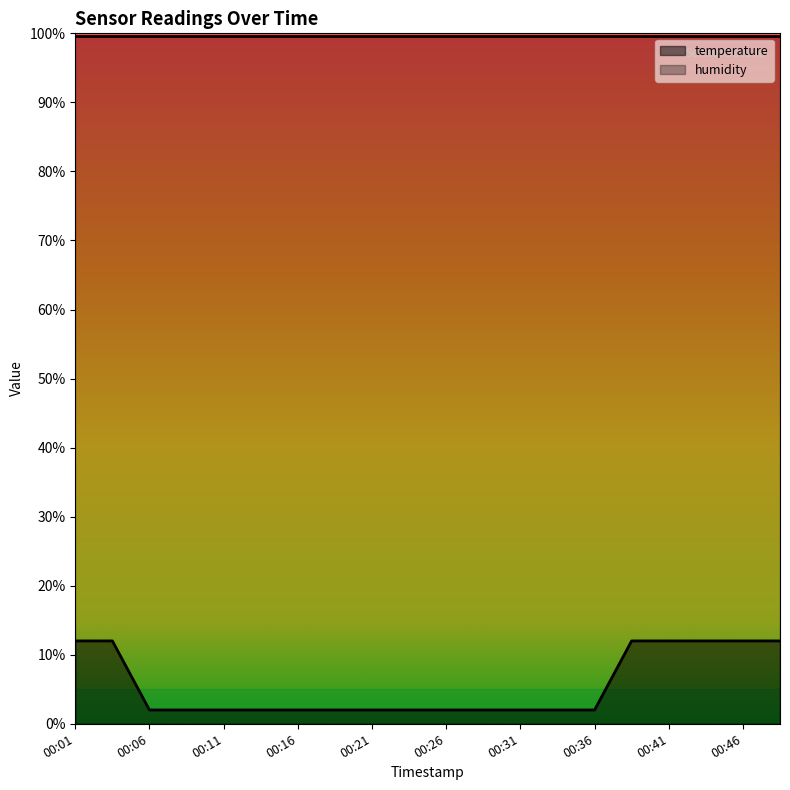

Reading left to right, what are all the values shown in this chart?

00:01=12	00:04=12	00:06=2	00:09=2	00:11=2	00:14=2	00:16=2	00:19=2	00:21=2	00:23=2	00:26=2	00:28=2	00:31=2	00:33=2	00:36=2	00:38=12	00:41=12	00:43=12	00:46=12	00:48=12